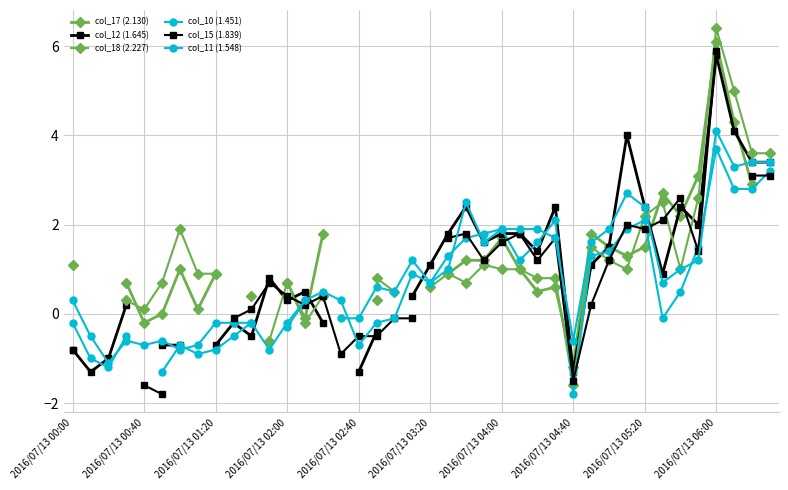

Is this an area chart (filled region under the line)?

No